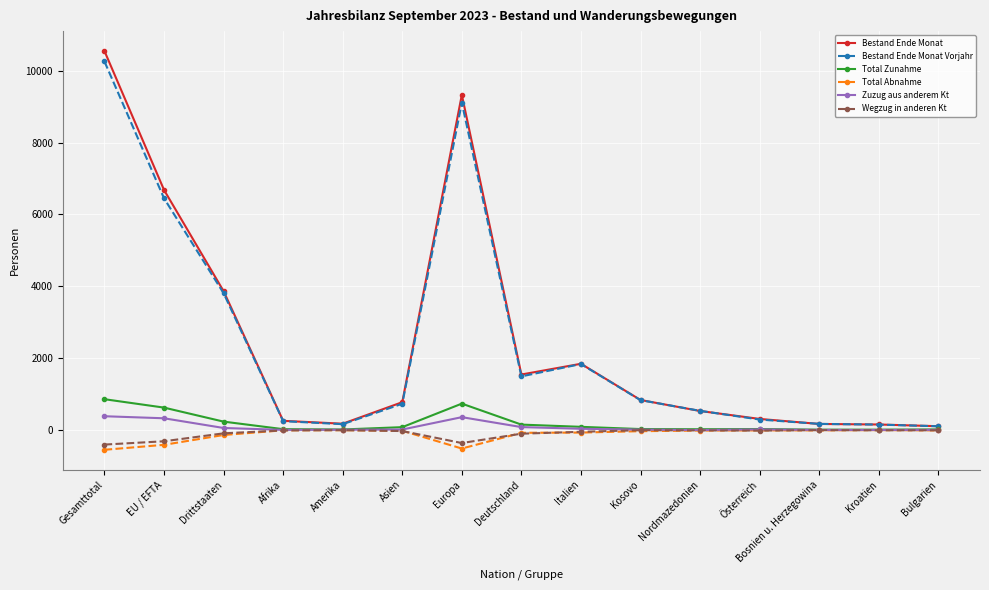

What is the maximum value for Bestand Ende Monat Vorjahr?

10259